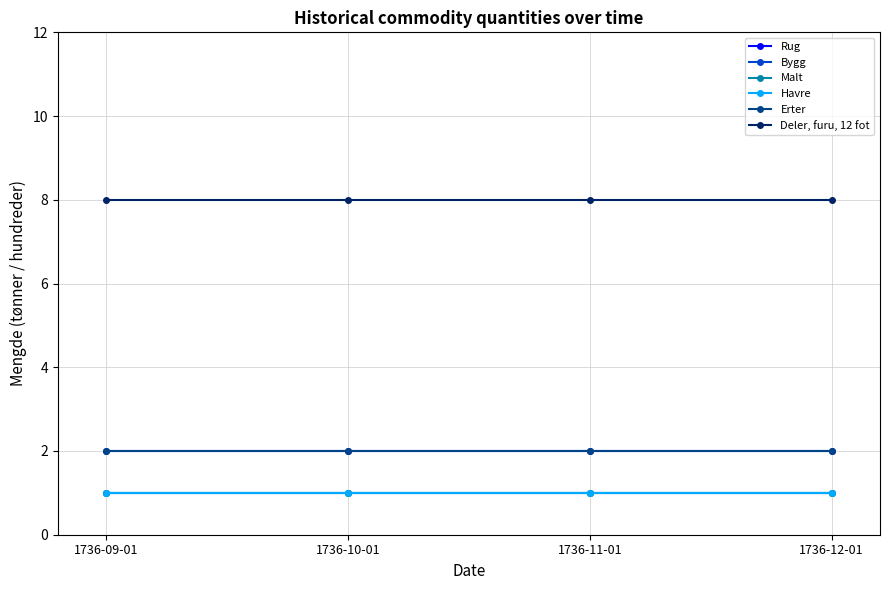

The Erter series shows 2 at 1736-10-01. True or false?

True